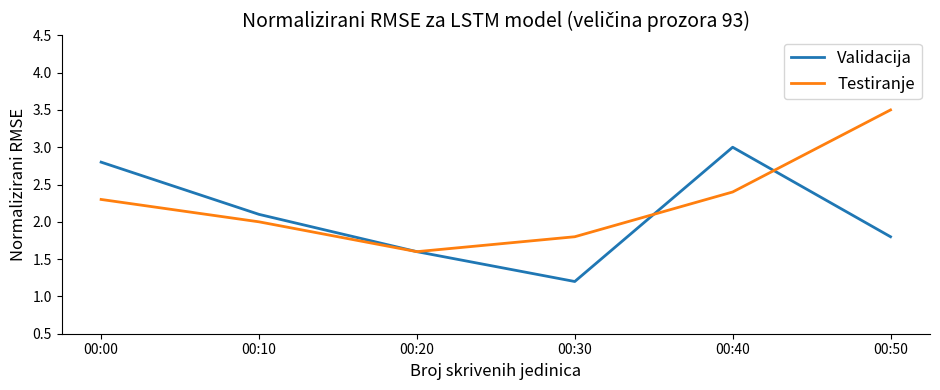

What are all the series names shown in the legend?

Validacija, Testiranje